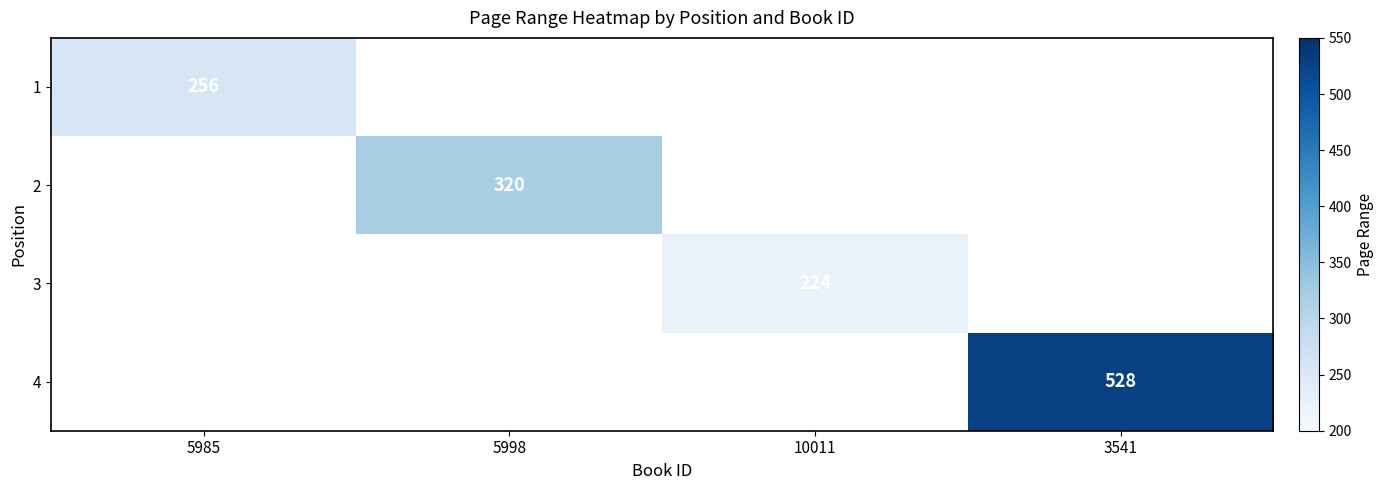

The 4 series shows 898 at 3541. True or false?

False